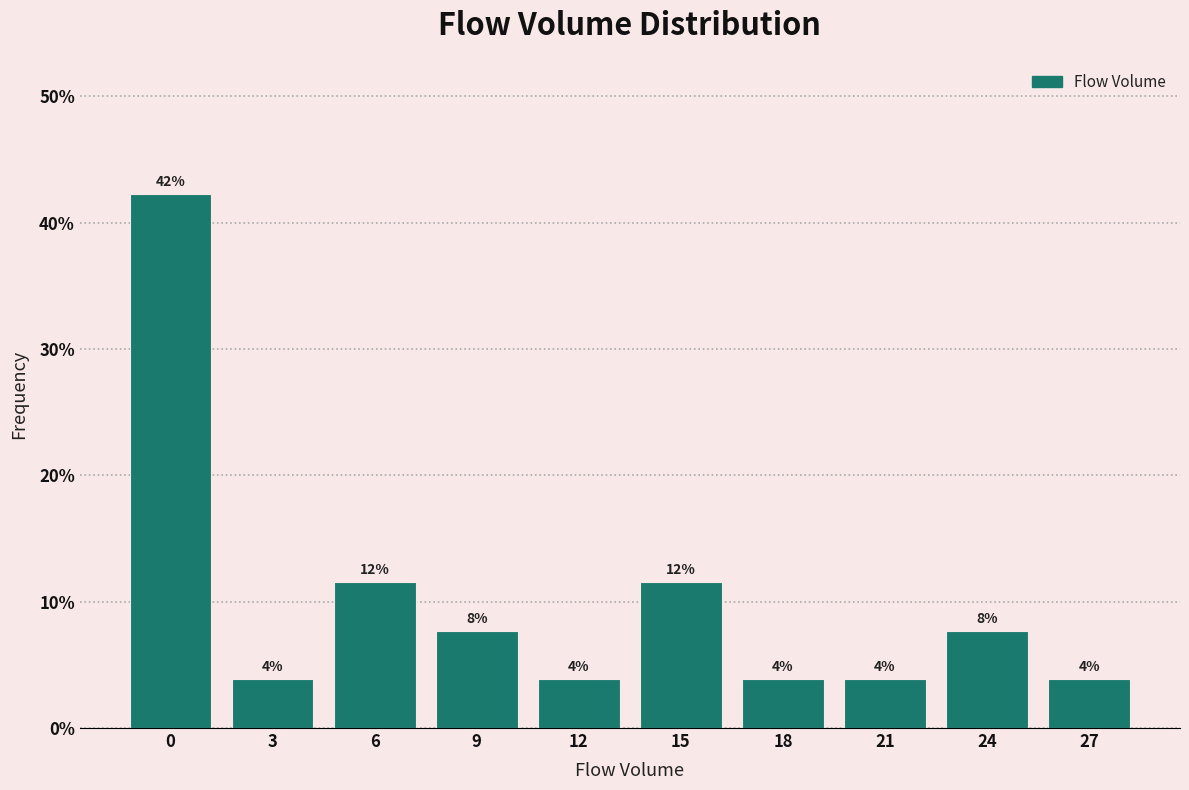

How many bars are there in total?

10